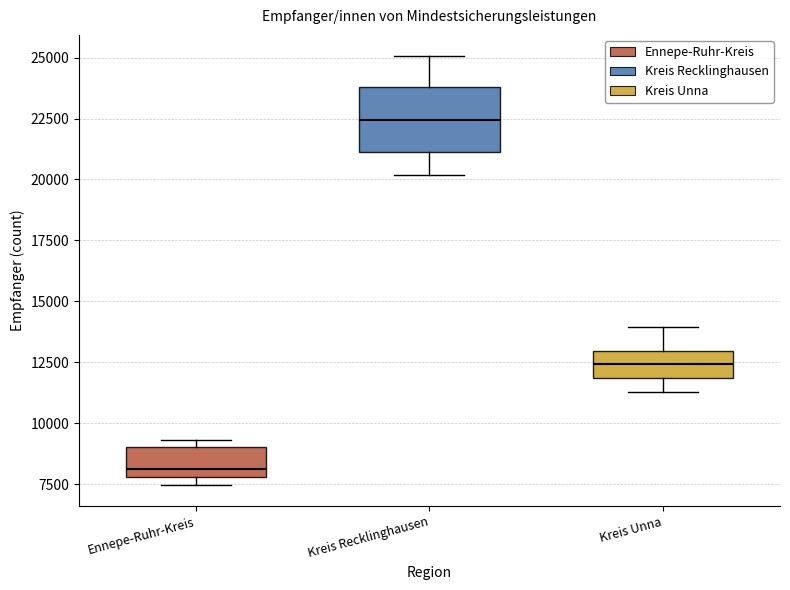

Where is the upper edge of the box for Kreis Recklinghausen on the y-axis? The values are not printed on the chart, so give them approximately, as read against the axis.

24000